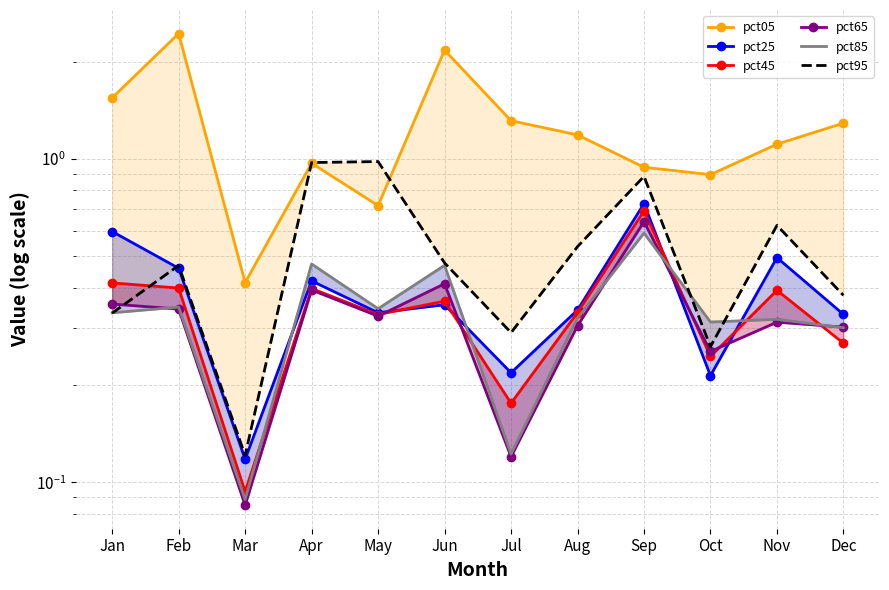

How many times do pct65 and pct25 cross each other?

4